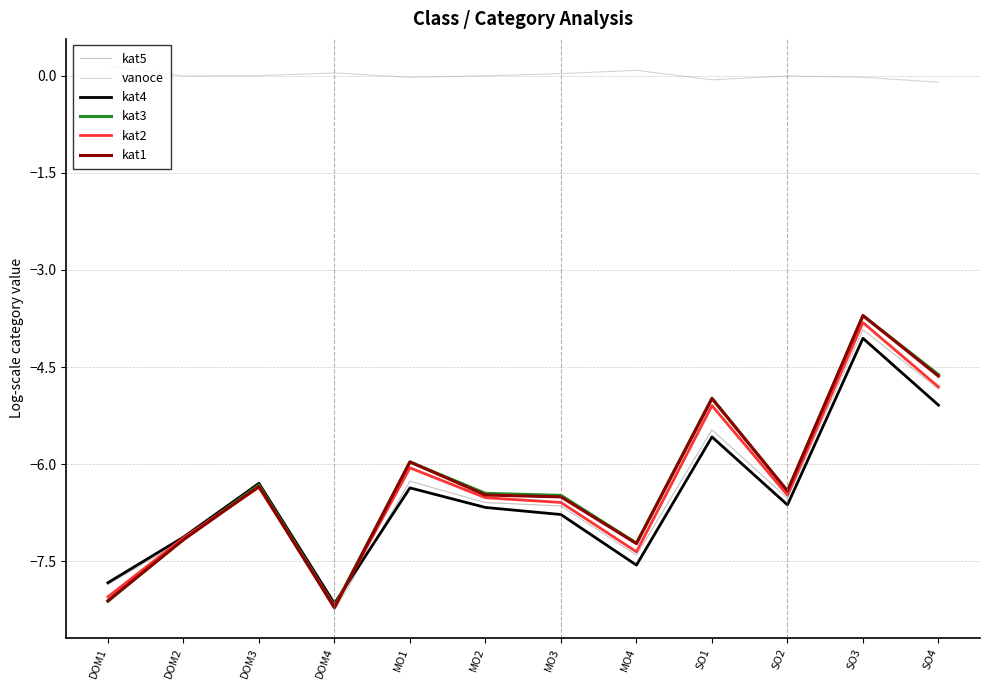

What is the difference between the maximum and minimum values in the kat1 series?

4.5